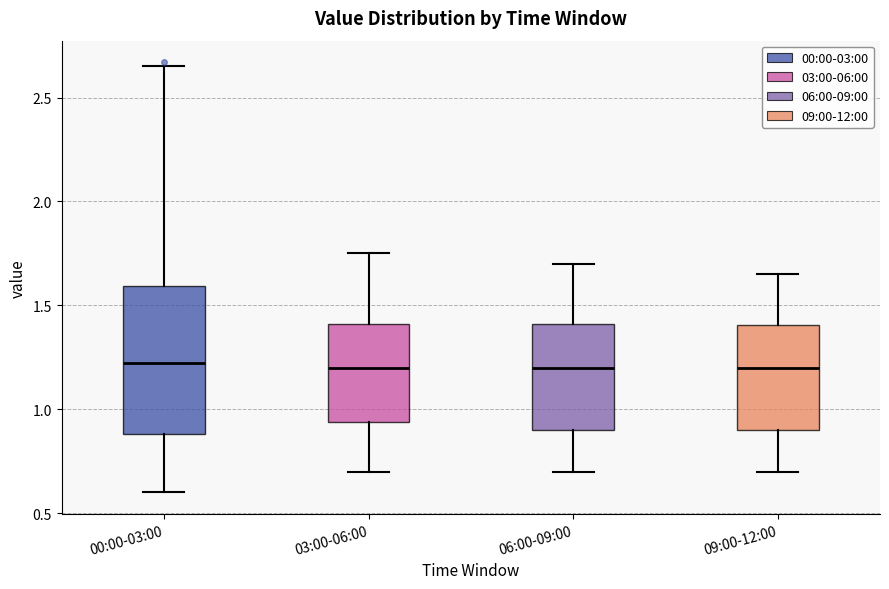

Reading left to right, read every box against the y-axis: the position of its median line, the range the box covers, and the ends of its whiskers. The values are not printed on the chart, so give them approximately, as read against the axis.

00:00-03:00: median 1.25, box 0.90 to 1.60, whiskers 0.60 to 2.65
03:00-06:00: median 1.20, box 0.95 to 1.40, whiskers 0.70 to 1.75
06:00-09:00: median 1.20, box 0.90 to 1.40, whiskers 0.70 to 1.70
09:00-12:00: median 1.20, box 0.90 to 1.40, whiskers 0.70 to 1.65